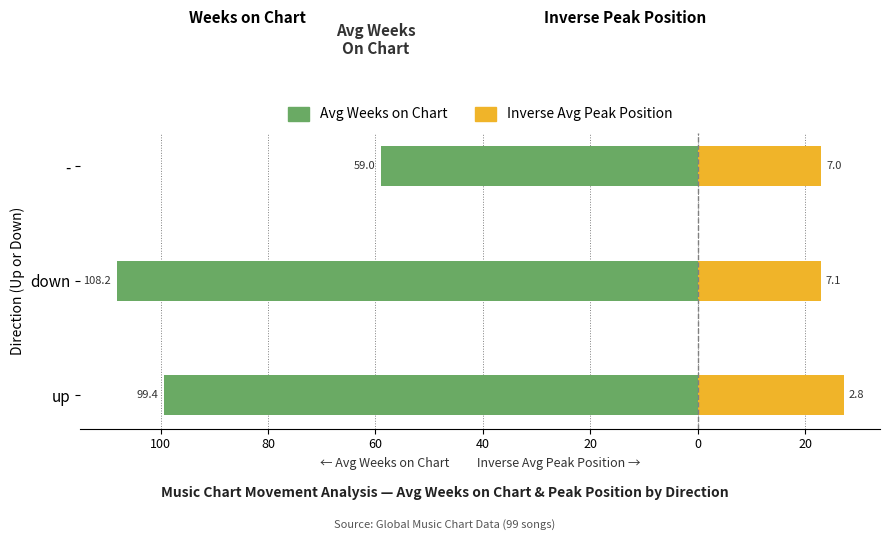

What is the average value of the Avg Weeks on Chart series?

-88.9